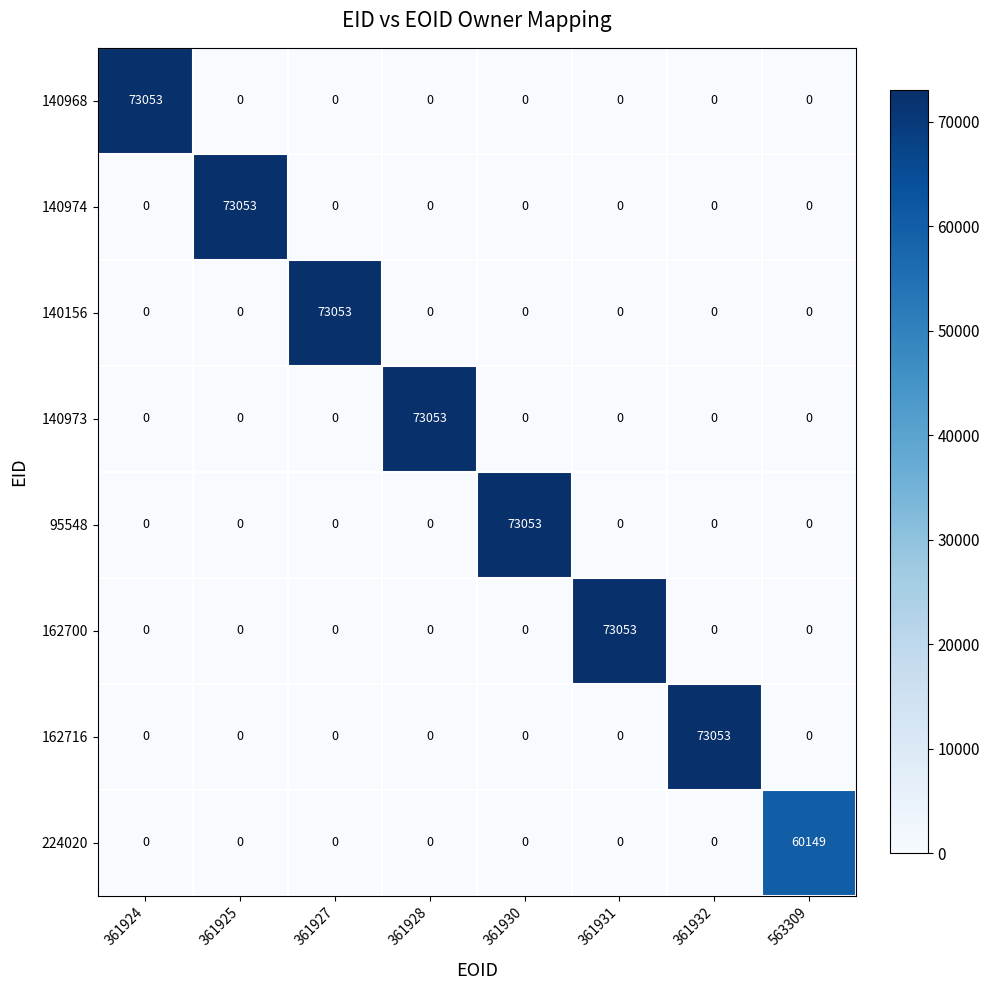

How many values in 140974 are above zero?

1